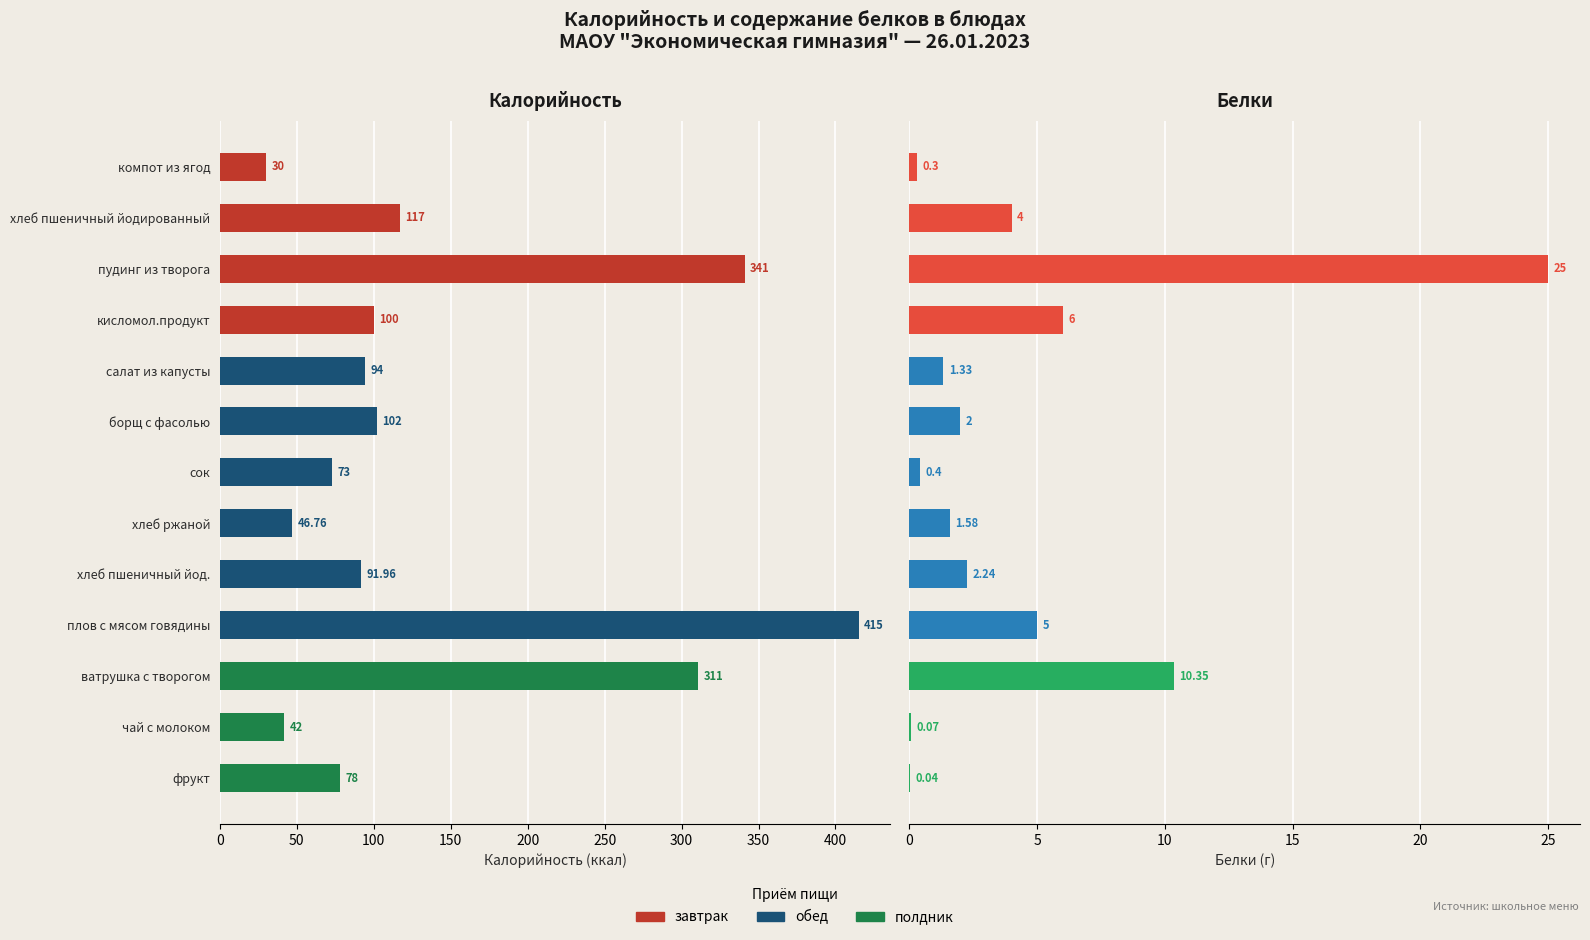

True or false: Калорийность has a value of 167.6 at 50.

False